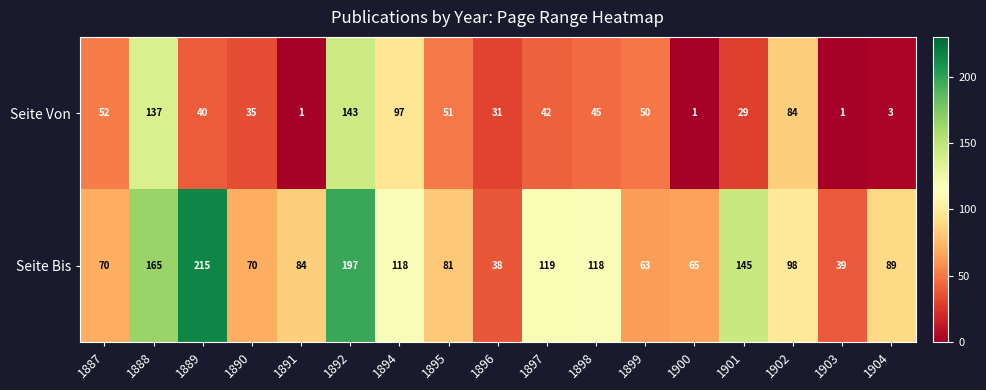

What is the difference between the maximum and minimum values in the Seite Bis series?

177